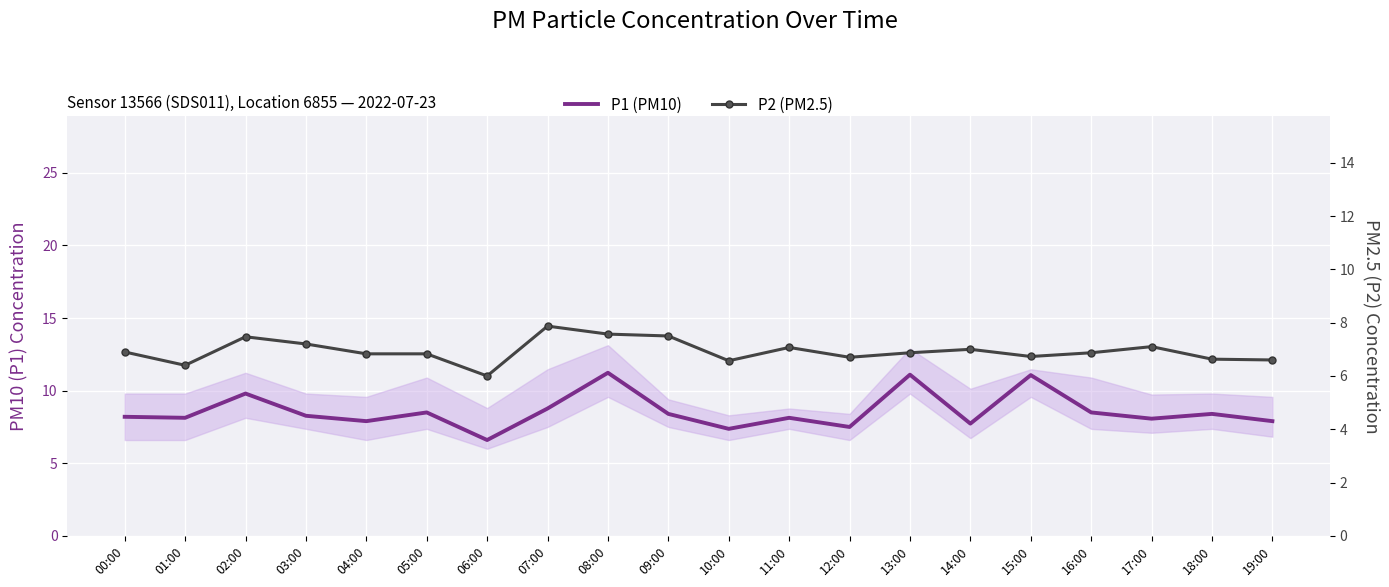

Which series changed the most between 04:00 and 12:00?

P1 (PM10)